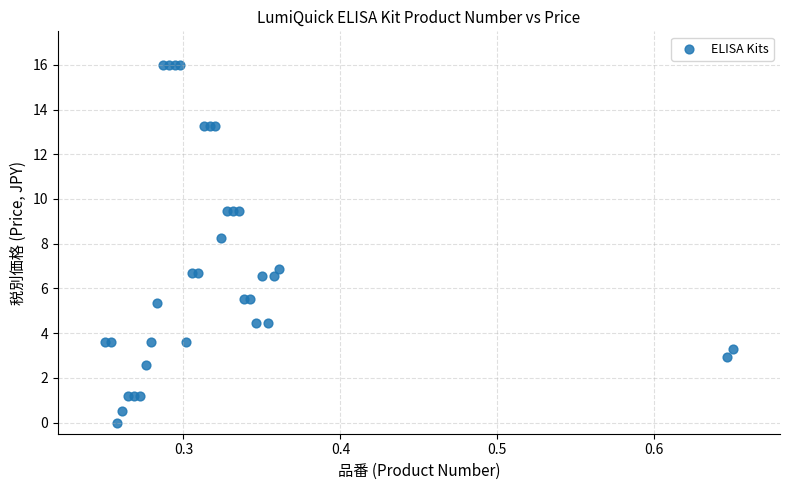

What Y value in the scatter plot is closest to 8?

8.3